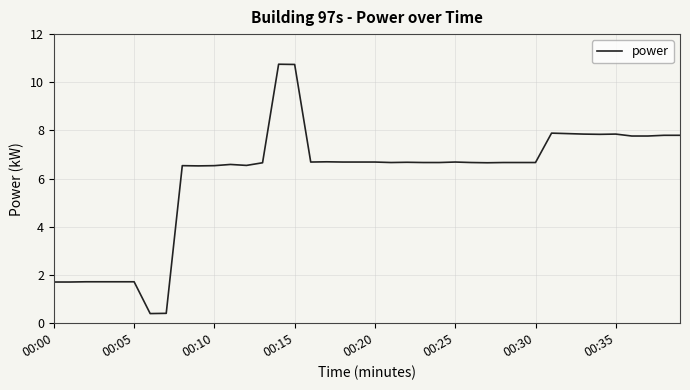

Is this an area chart (filled region under the line)?

No